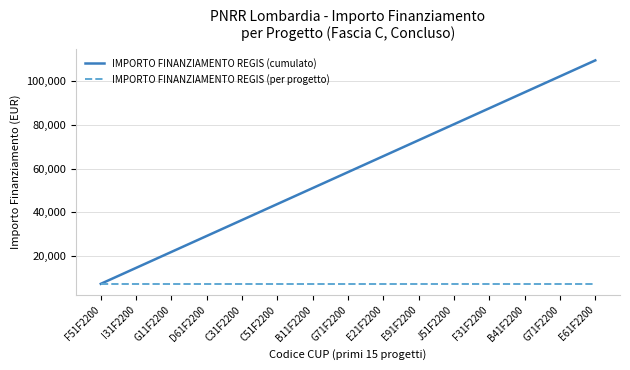

What is the difference between the IMPORTO FINANZIAMENTO REGIS (cumulato) values at G71F2200 and C51F2200?

14602